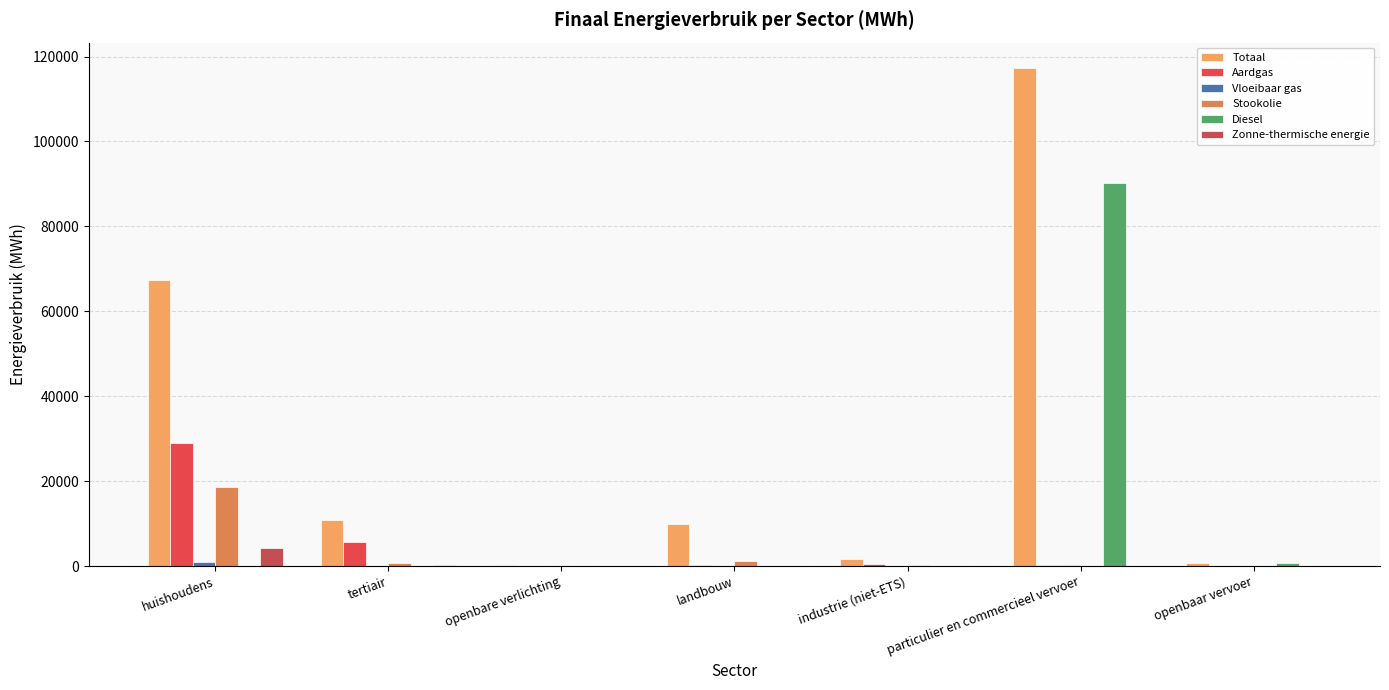

What is the sum of the Aardgas values at landbouw and huishoudens?

29374.6